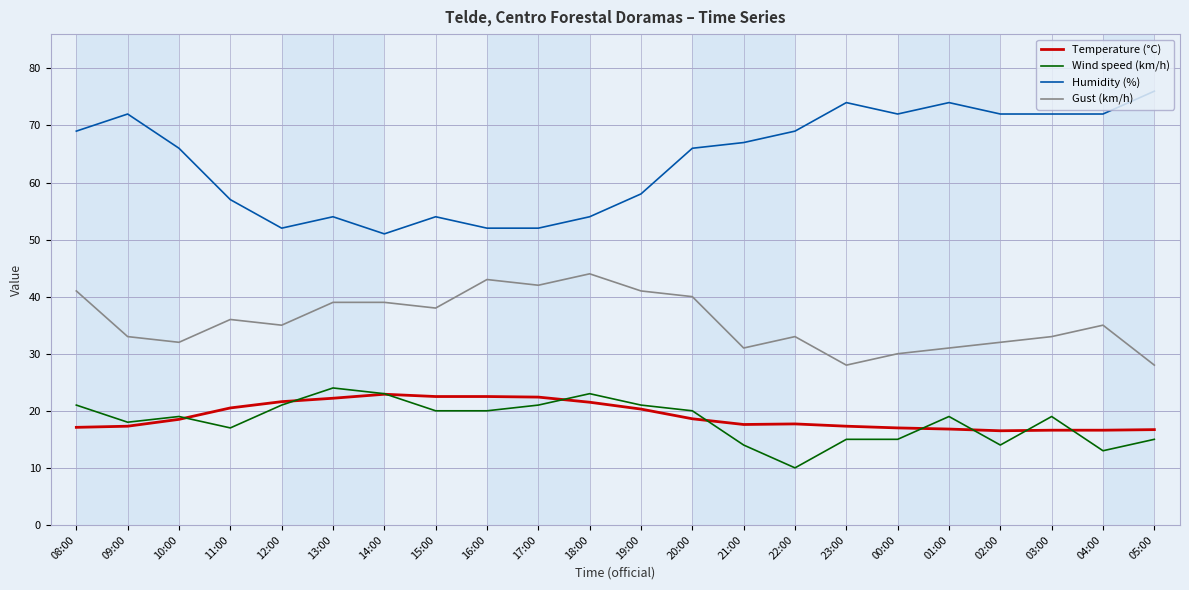

What is the difference between the maximum and minimum values in the Gust (km/h) series?

16.0